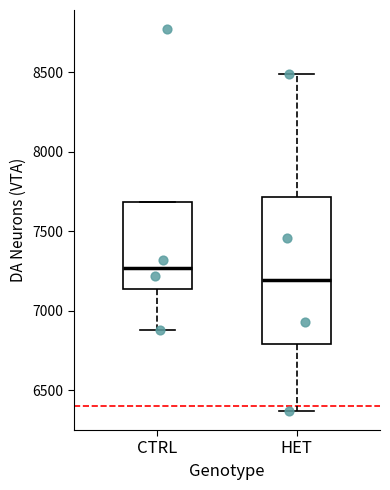

Reading left to right, transcribe this box plot: for each box, give where its median line is, the range the box spans, and where its two whiskers end, as read against the y-axis. The values are not printed on the chart, so give them approximately, as read against the axis.

CTRL: median 7250, box 7150 to 7700, whiskers 6900 to 7700
HET: median 7200, box 6800 to 7700, whiskers 6350 to 8500